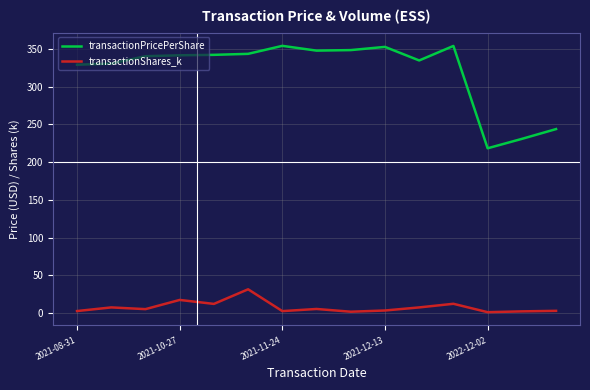

Which series has the largest total across all categories?

transactionPricePerShare